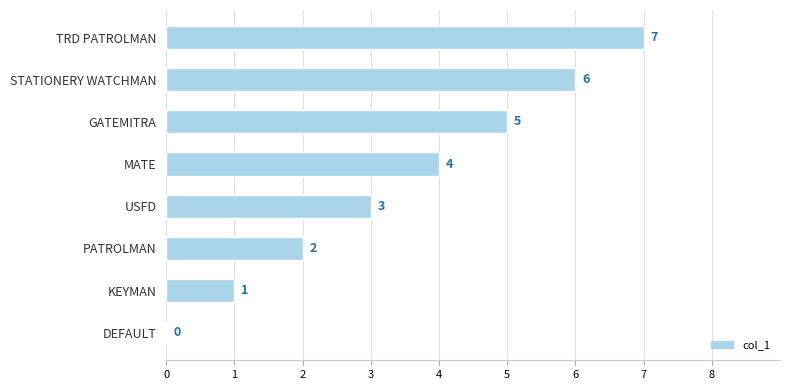

What is the sum of all values?

28